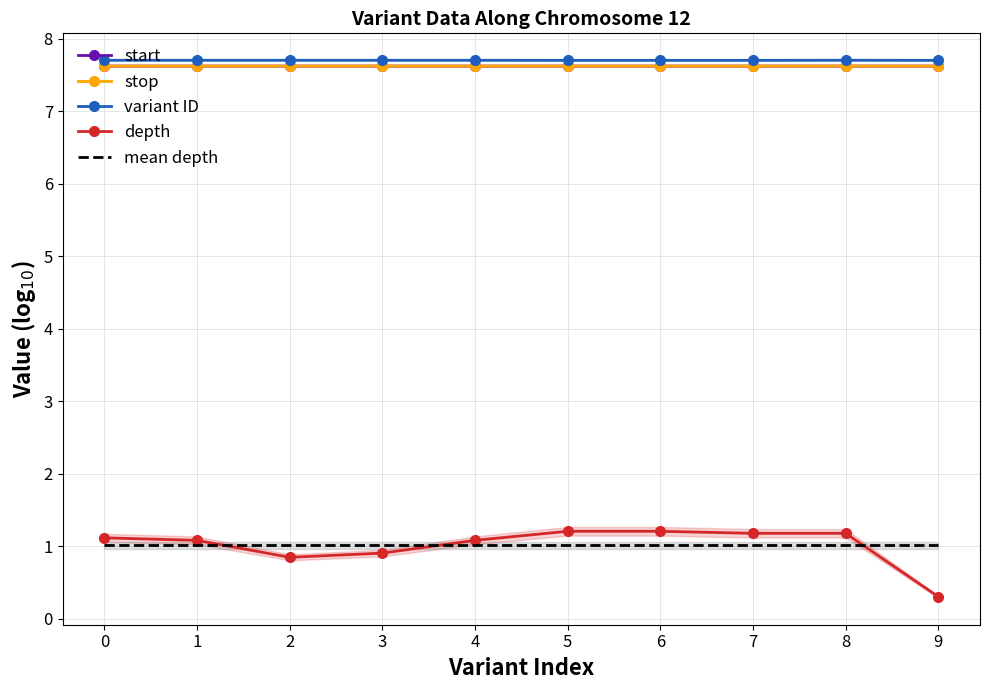

True or false: start has more than 2 points higher than both neighbors.

False